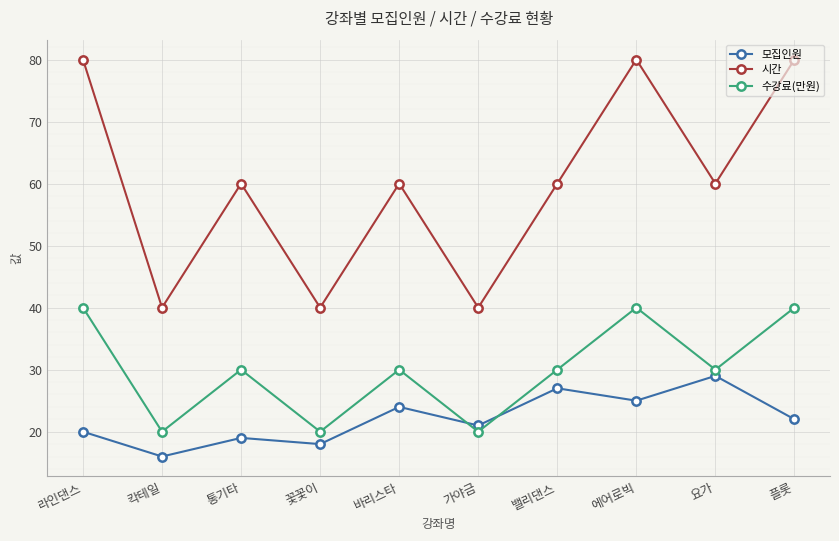

What is the maximum value shown in the chart?

80